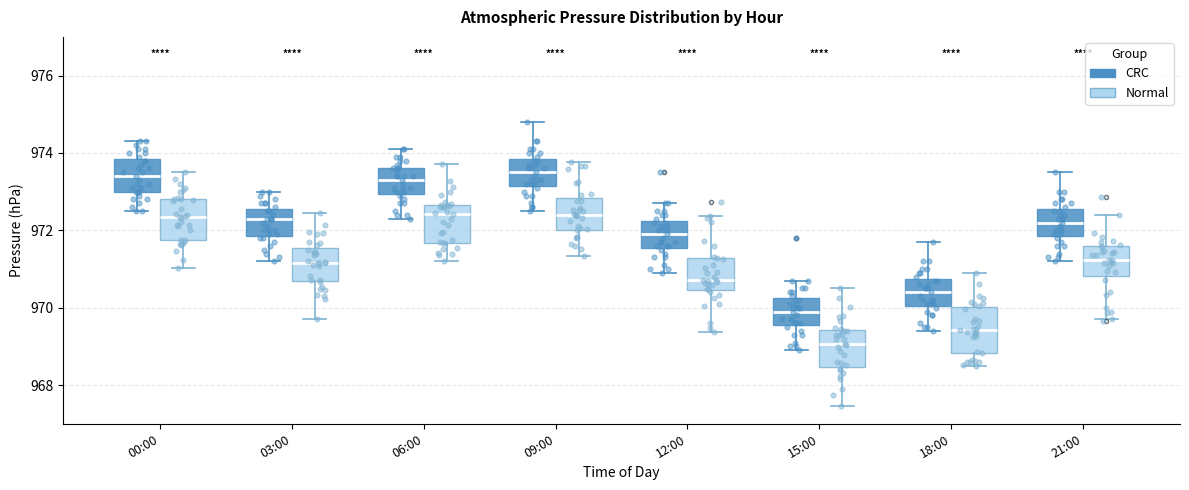

Reading left to right, read every box against the y-axis: the position of its median line, the range the box covers, and the ends of its whiskers. The values are not printed on the chart, so give them approximately, as read against the axis.

00:00 (CRC): median 973.4, box 973.0 to 973.8, whiskers 972.6 to 974.4
00:00 (Normal): median 972.4, box 971.8 to 972.8, whiskers 971.0 to 973.4
03:00 (CRC): median 972.4, box 971.8 to 972.6, whiskers 971.2 to 973.0
03:00 (Normal): median 971.2, box 970.6 to 971.6, whiskers 969.8 to 972.4
06:00 (CRC): median 973.4, box 973.0 to 973.6, whiskers 972.4 to 974.2
06:00 (Normal): median 972.4, box 971.6 to 972.6, whiskers 971.2 to 973.8
09:00 (CRC): median 973.6, box 973.2 to 973.8, whiskers 972.6 to 974.8
09:00 (Normal): median 972.4, box 972.0 to 972.8, whiskers 971.4 to 973.8
12:00 (CRC): median 972.0, box 971.6 to 972.2, whiskers 971.0 to 972.8
12:00 (Normal): median 970.8, box 970.4 to 971.2, whiskers 969.4 to 972.4
15:00 (CRC): median 970.0, box 969.6 to 970.2, whiskers 969.0 to 970.8
15:00 (Normal): median 969.0, box 968.4 to 969.4, whiskers 967.4 to 970.6
18:00 (CRC): median 970.4, box 970.0 to 970.8, whiskers 969.4 to 971.8
18:00 (Normal): median 969.4, box 968.8 to 970.0, whiskers 968.4 to 970.8
21:00 (CRC): median 972.2, box 971.8 to 972.6, whiskers 971.2 to 973.6
21:00 (Normal): median 971.2, box 970.8 to 971.6, whiskers 969.8 to 972.4